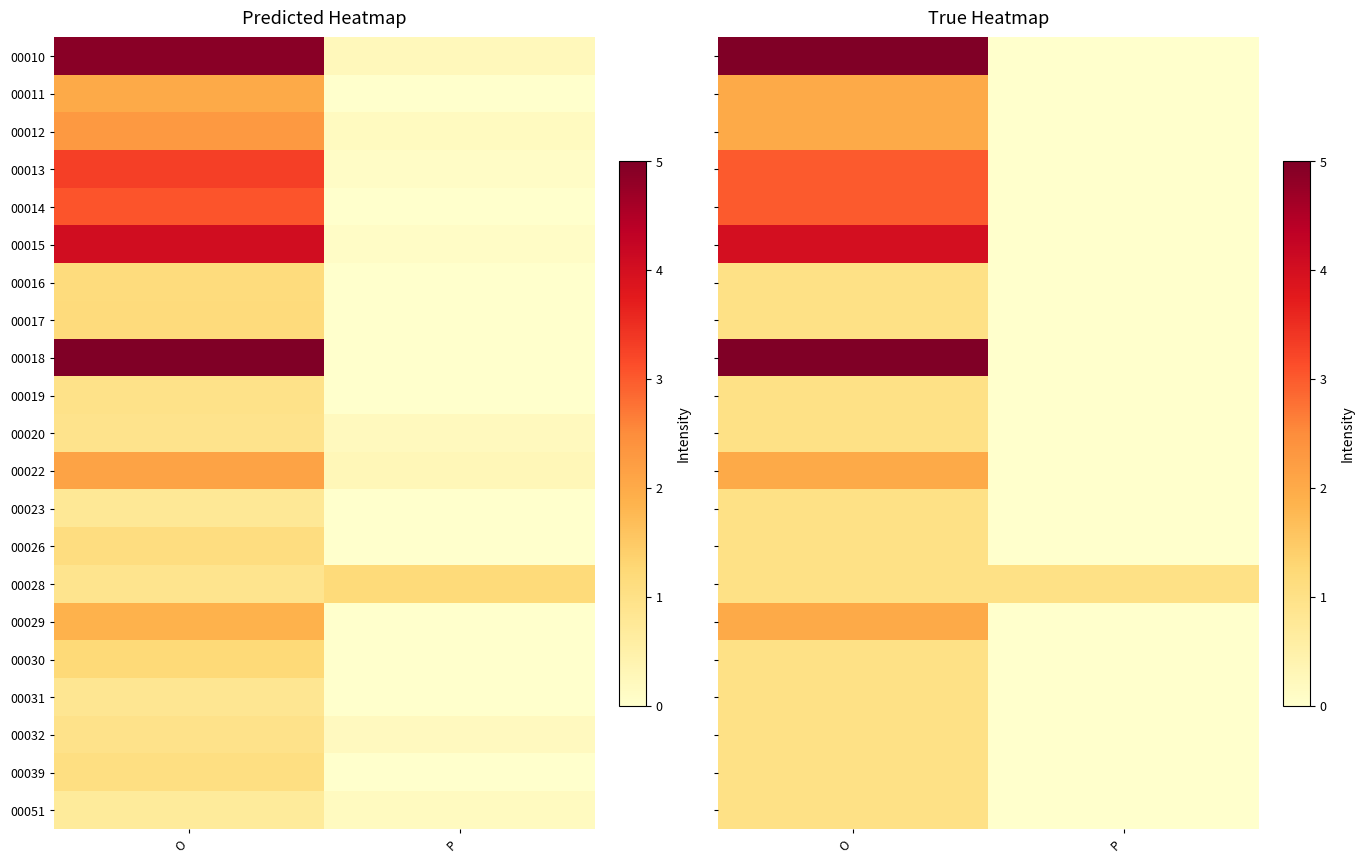

What is the spread (max minus min) of values at O?

4